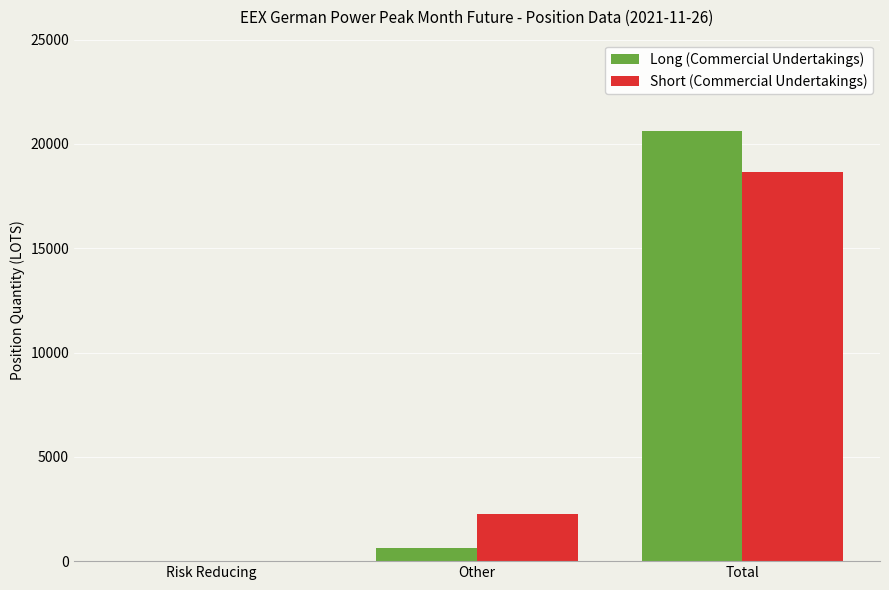

At which label is Short (Commercial Undertakings) closest to 9333?

Other